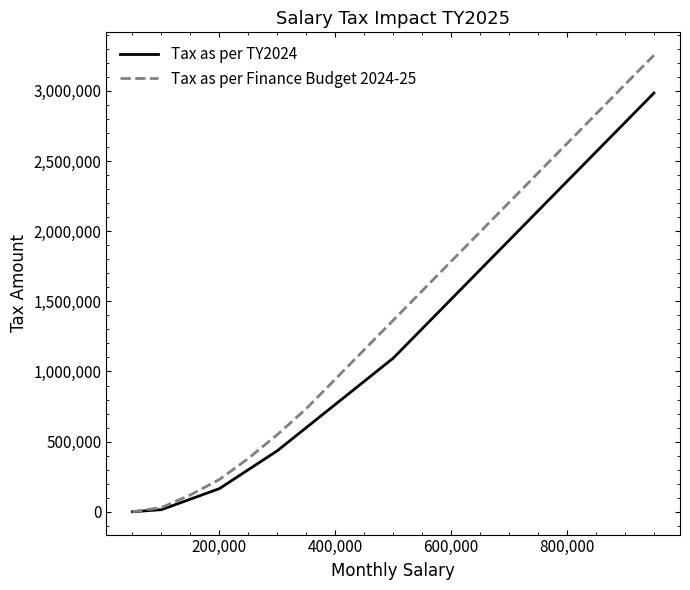

Which series has the largest total across all categories?

Tax as per Finance Budget 2024-25